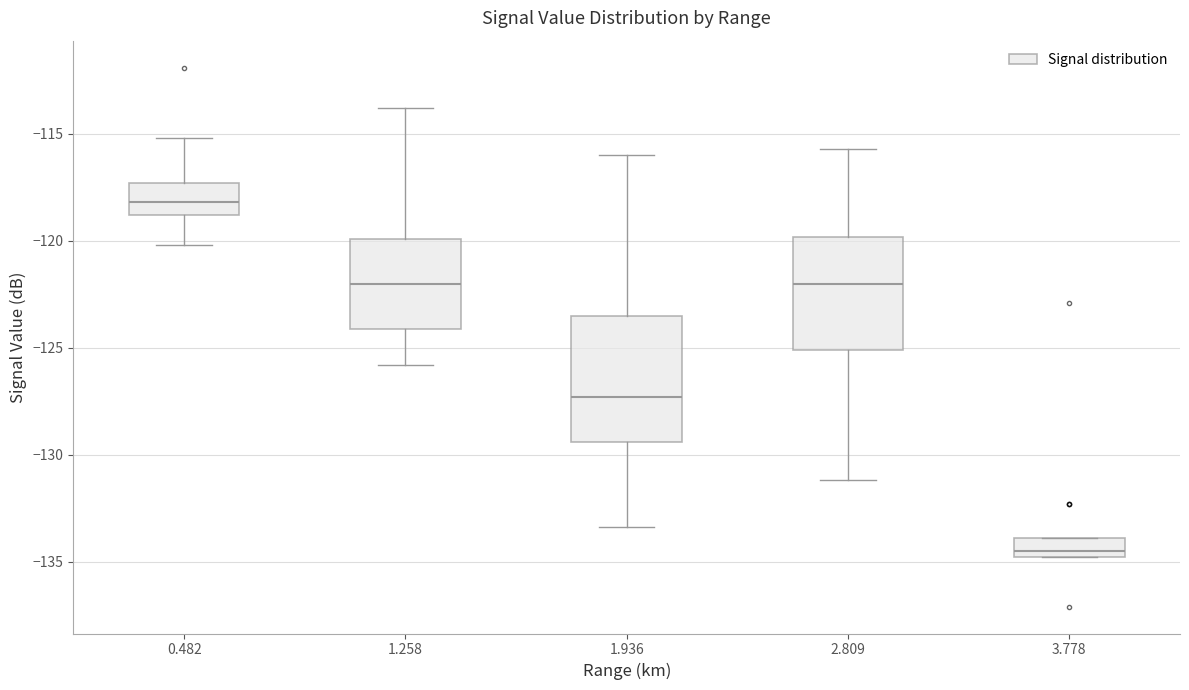

Reading left to right, transcribe this box plot: for each box, give where its median line is, the range the box spans, and where its two whiskers end, as read against the y-axis. The values are not printed on the chart, so give them approximately, as read against the axis.

0.482: median -118.0, box -119.0 to -117.5, whiskers -120.0 to -115.0
1.258: median -122.0, box -124.0 to -120.0, whiskers -126.0 to -114.0
1.936: median -127.5, box -129.5 to -123.5, whiskers -133.5 to -116.0
2.809: median -122.0, box -125.0 to -120.0, whiskers -131.0 to -115.5
3.778: median -134.5, box -135.0 to -134.0, whiskers -135.0 to -134.0